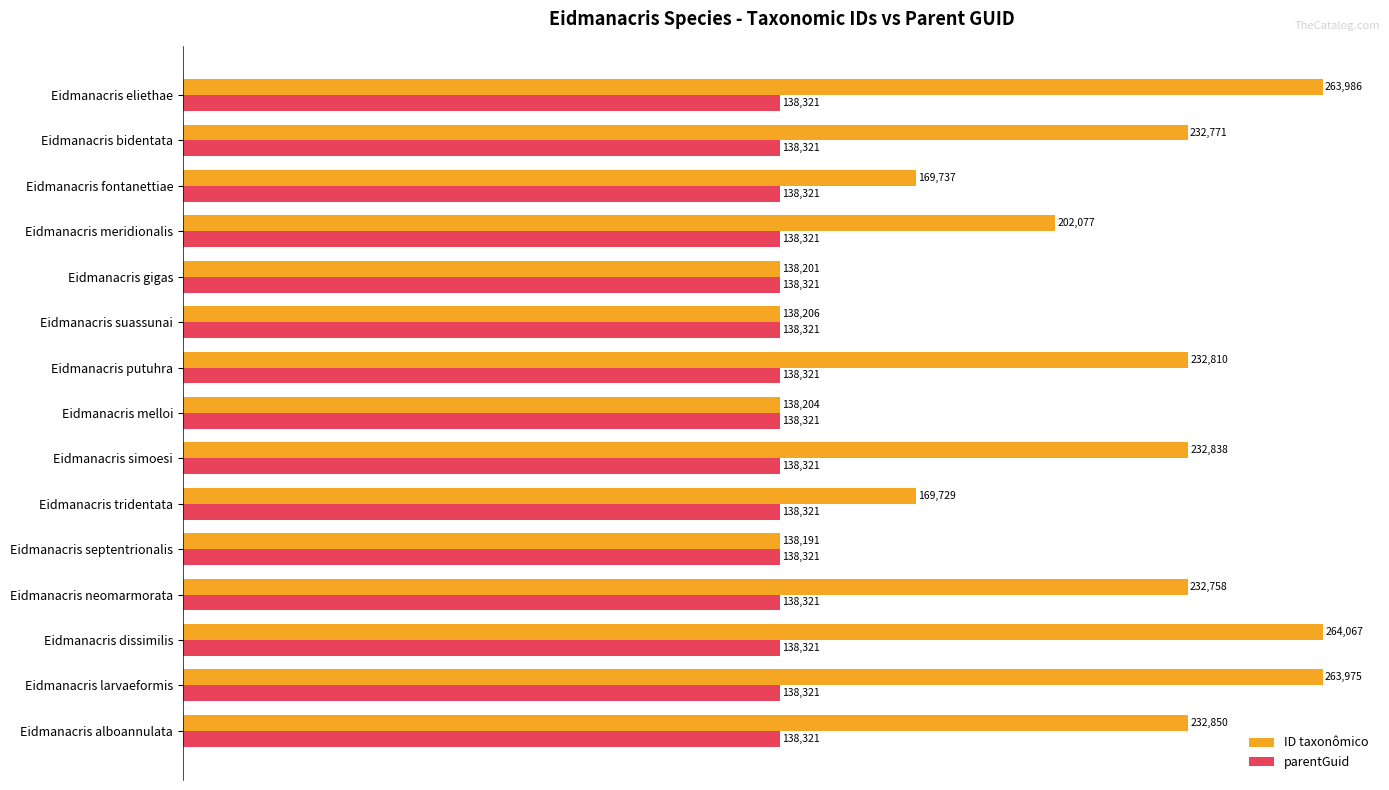

What is the maximum value for ID taxonômico?

264067